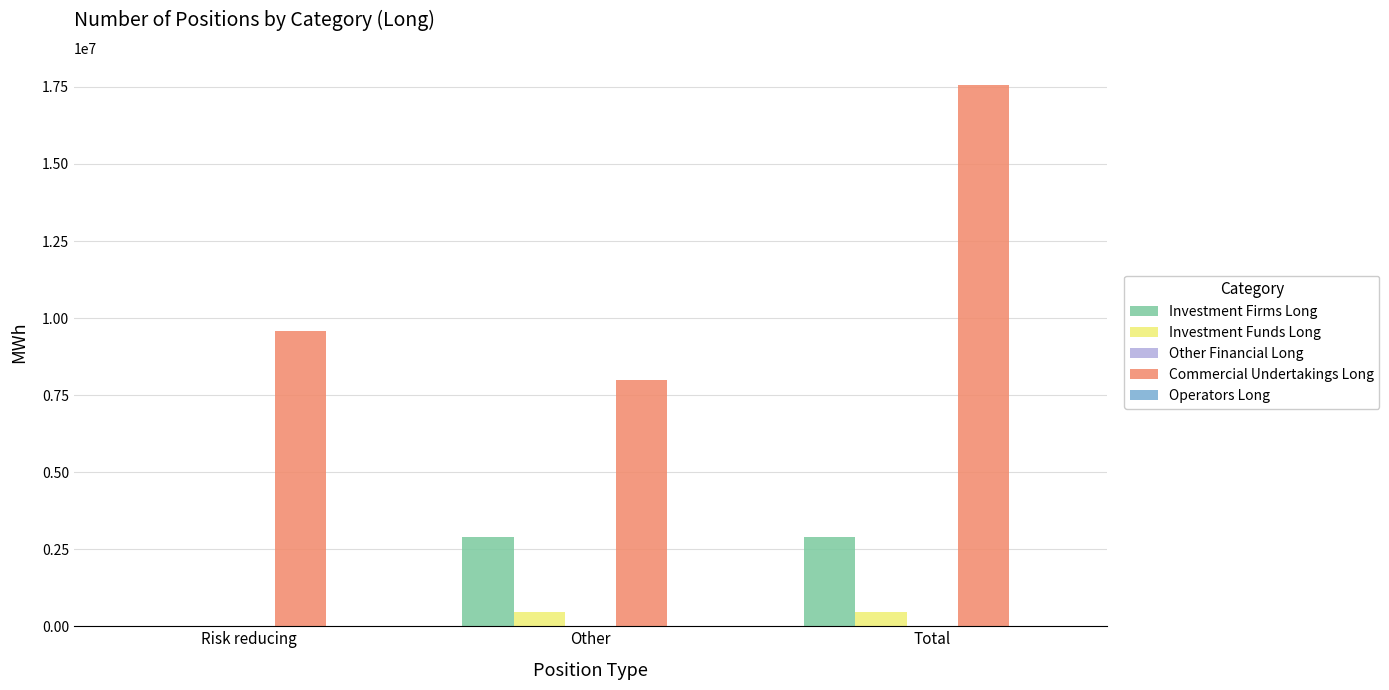

What is the sum of the Investment Firms Long values at Total and Risk reducing?

2906320